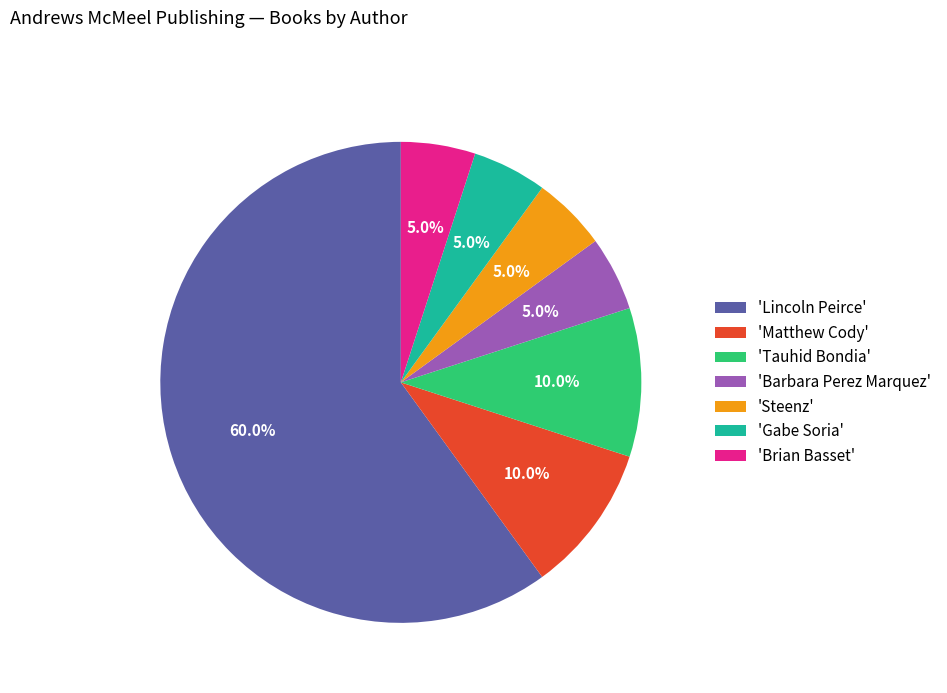

Combined, what portion of the pie is 'Matthew Cody' and 'Steenz'?

15.0%